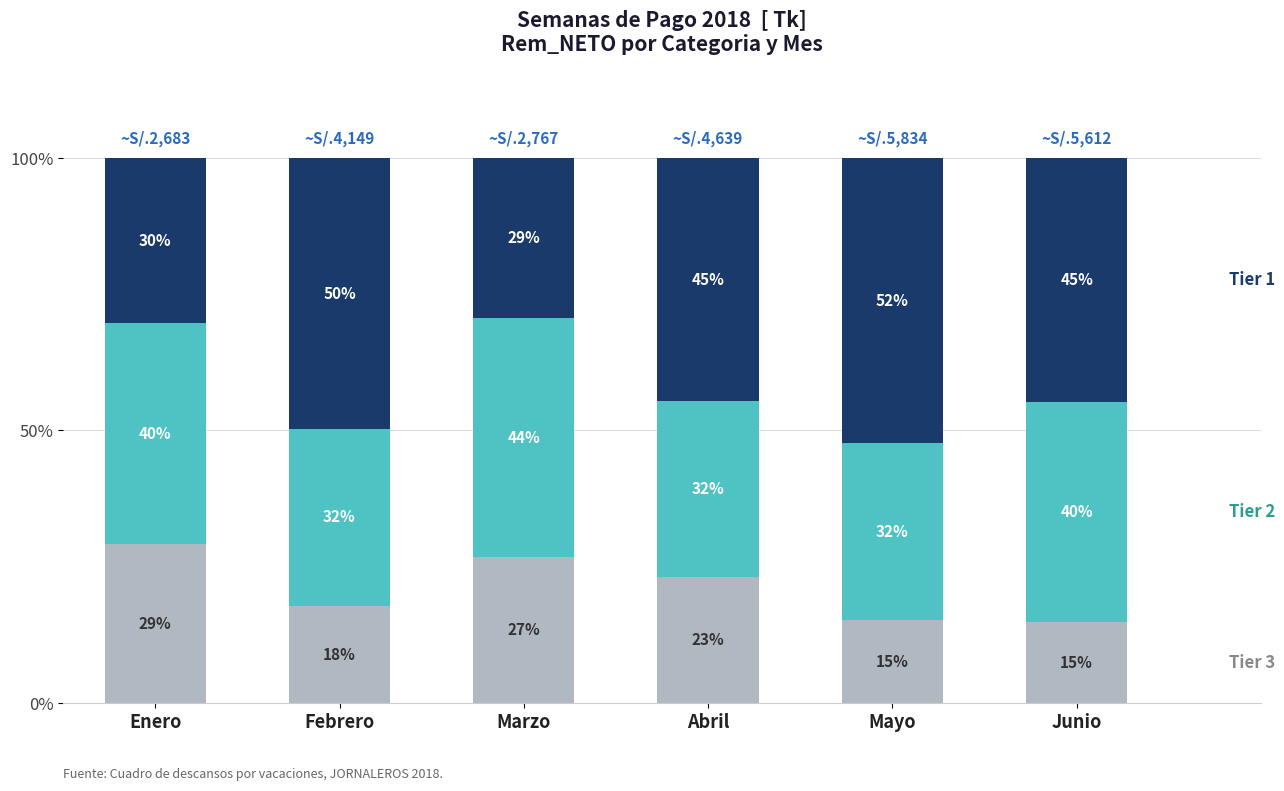

Does the chart contain stacked bars?

Yes